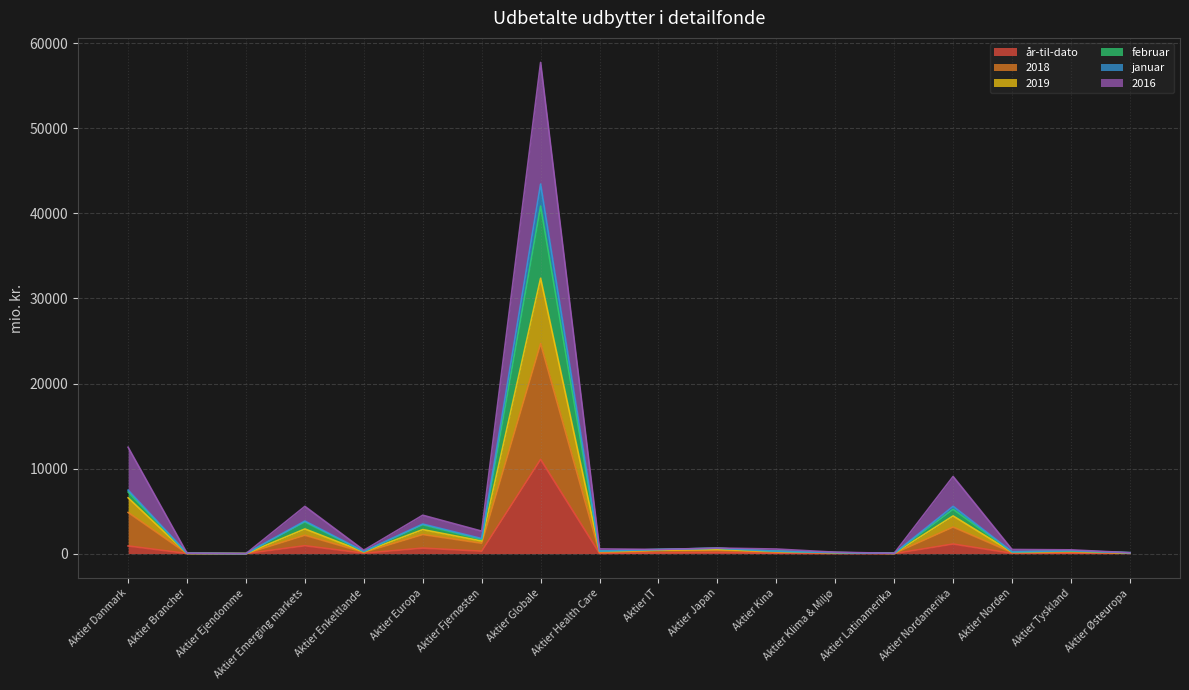

What is the difference between the februar values at Aktier Europa and Aktier Fjernøsten?

1703.3